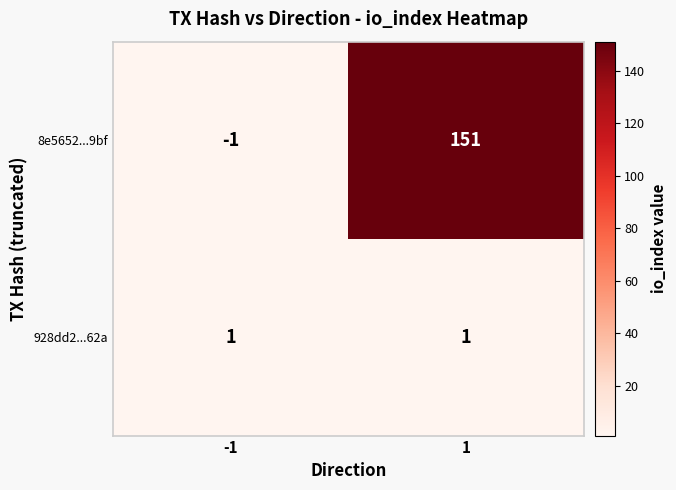

At how many categories does at least one series exceed 140?

1